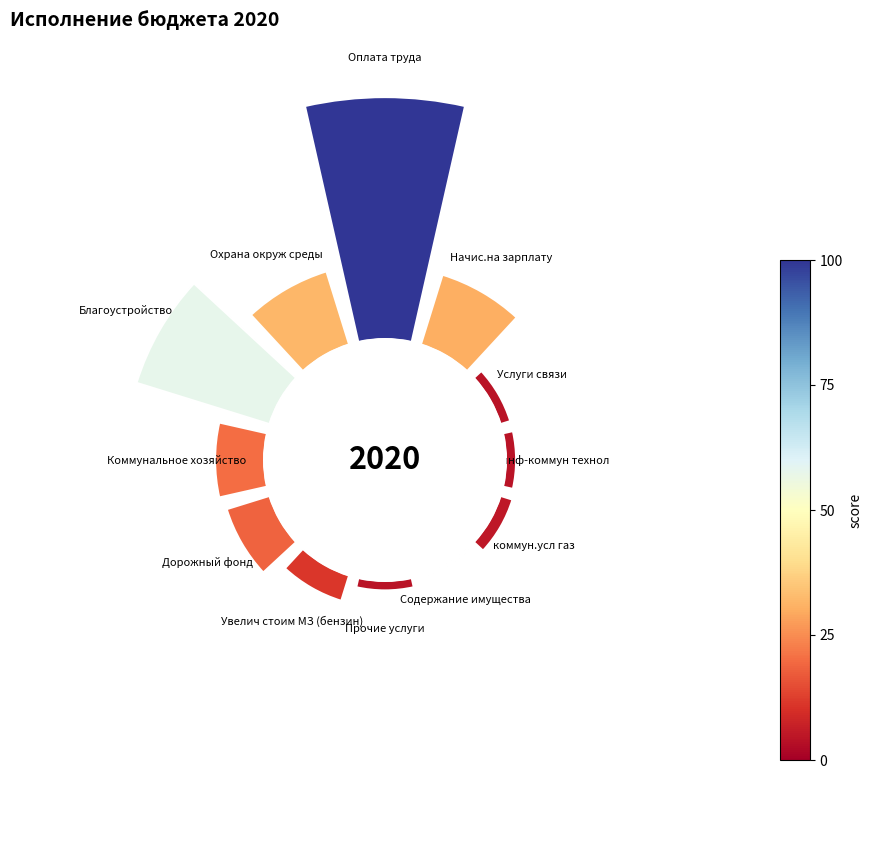

Does 0° represent more than half of the total?

No